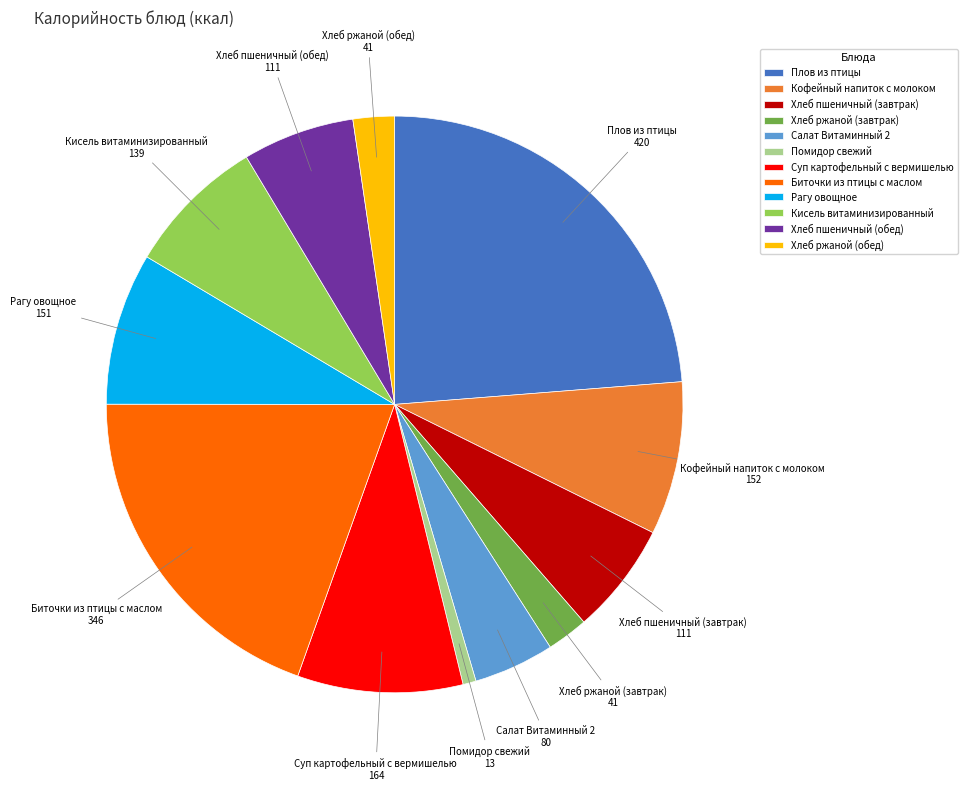

How many slices are in this pie chart?

12